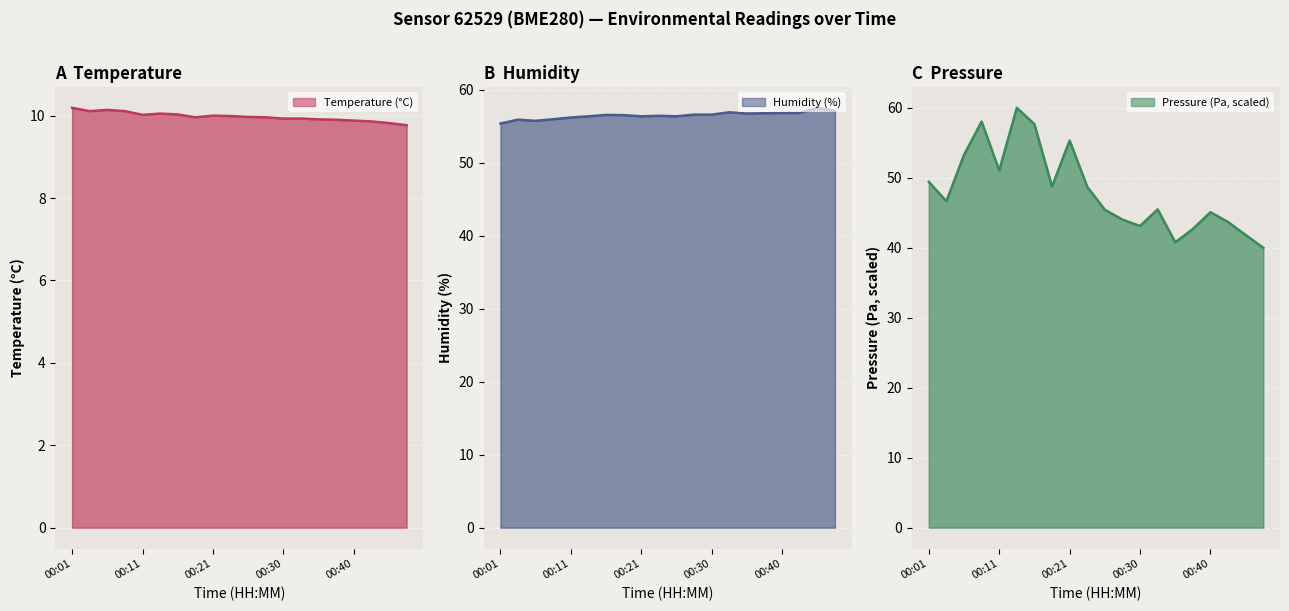

Rank the categories by humidity value from lowest to highest.

00:01, 00:06, 00:04, 00:09, 00:11, 00:13, 00:21, 00:26, 00:23, 00:18, 00:16, 00:28, 00:30, 00:35, 00:38, 00:40, 00:43, 00:33, 00:47, 00:45